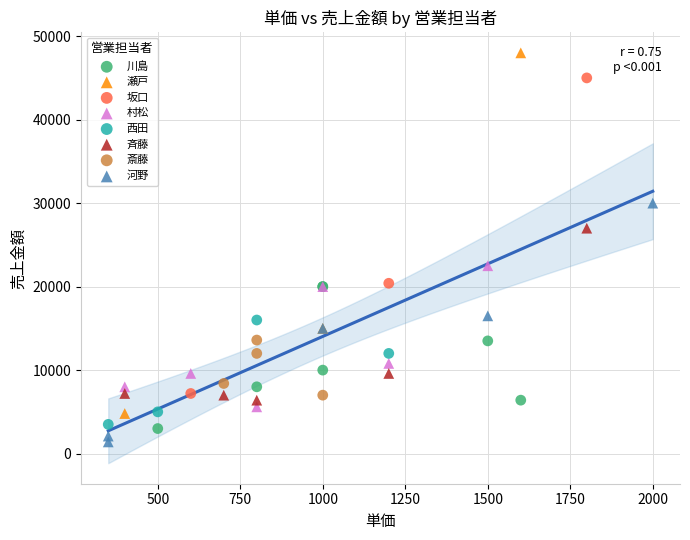

Which series has the largest Y range (max minus min)?

瀬戸